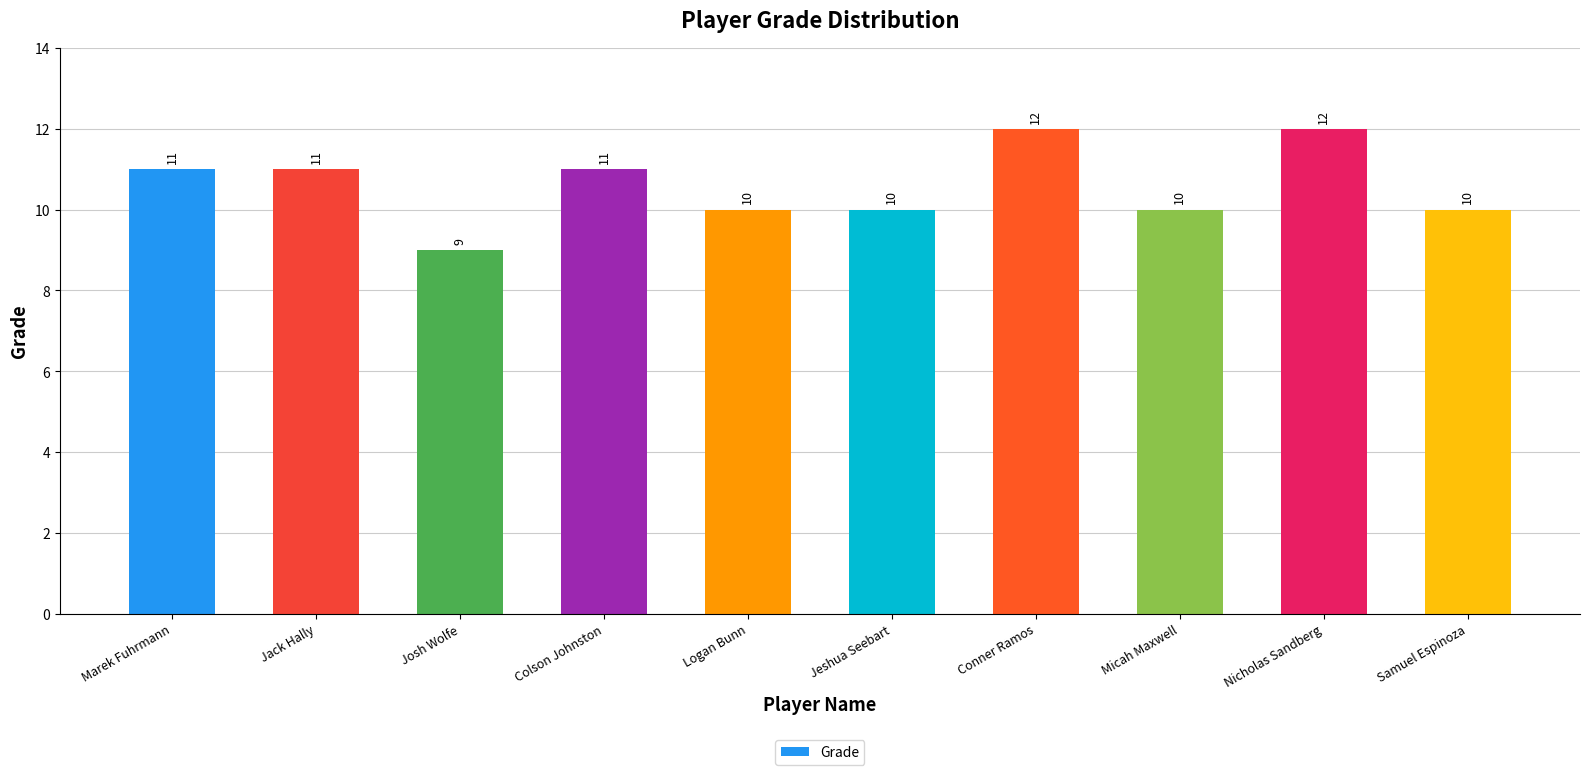

What value does the data have at Conner Ramos?

12